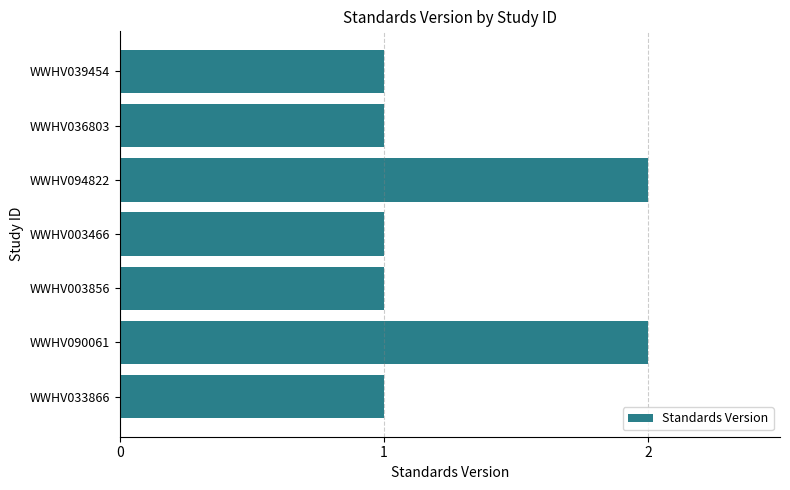

Reading bottom to top, transcribe all the data shown in this chart.

WWHV033866=1	WWHV090061=2	WWHV003856=1	WWHV003466=1	WWHV094822=2	WWHV036803=1	WWHV039454=1